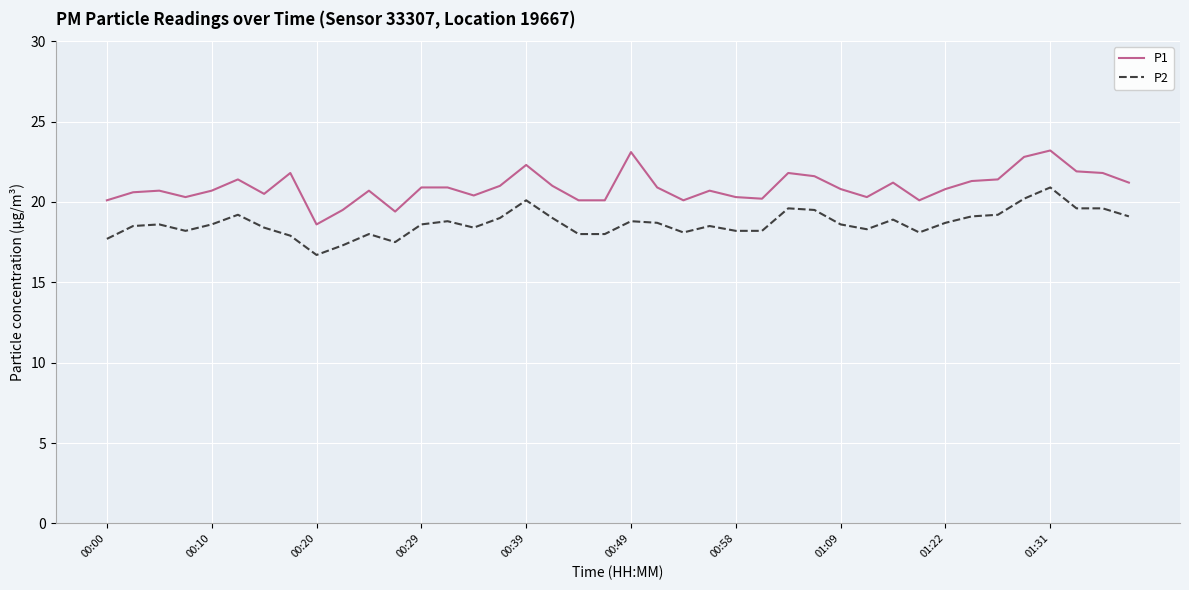

What is the difference between the second highest and minimum values in the P1 series?

4.5